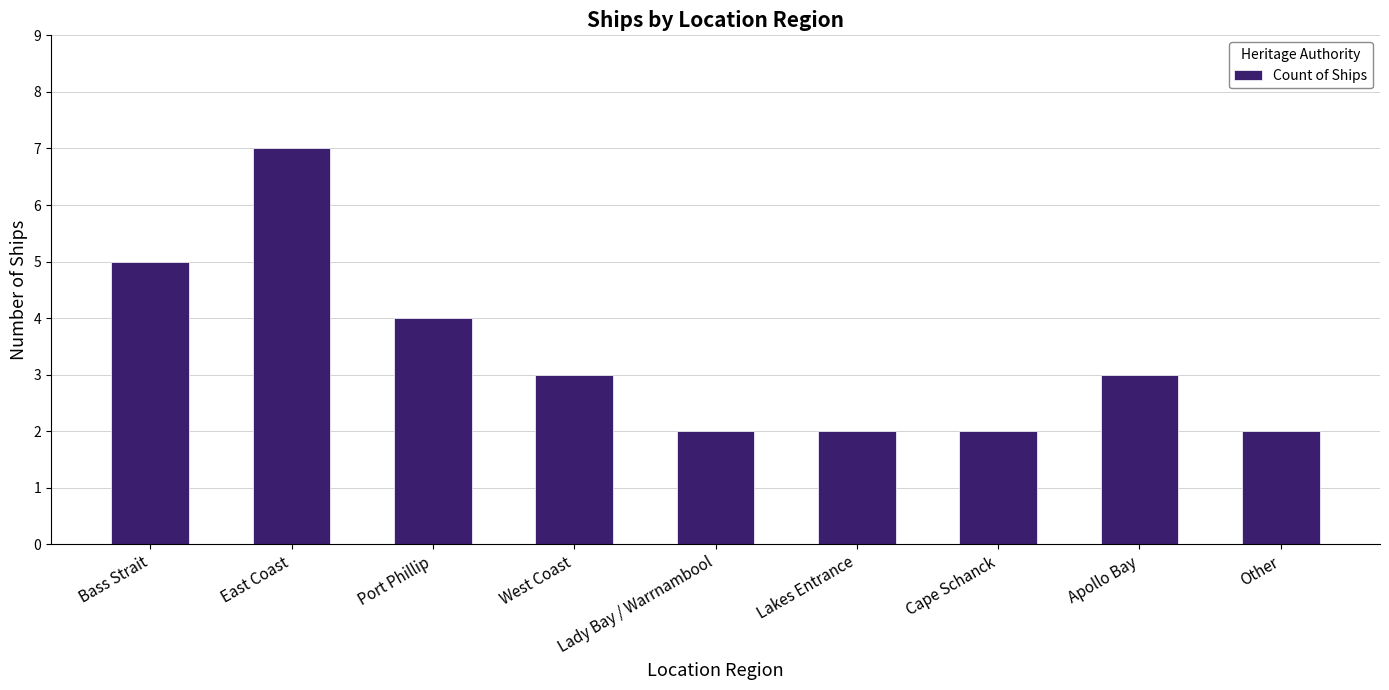

At which category does the chart reach its peak across all series?

East Coast